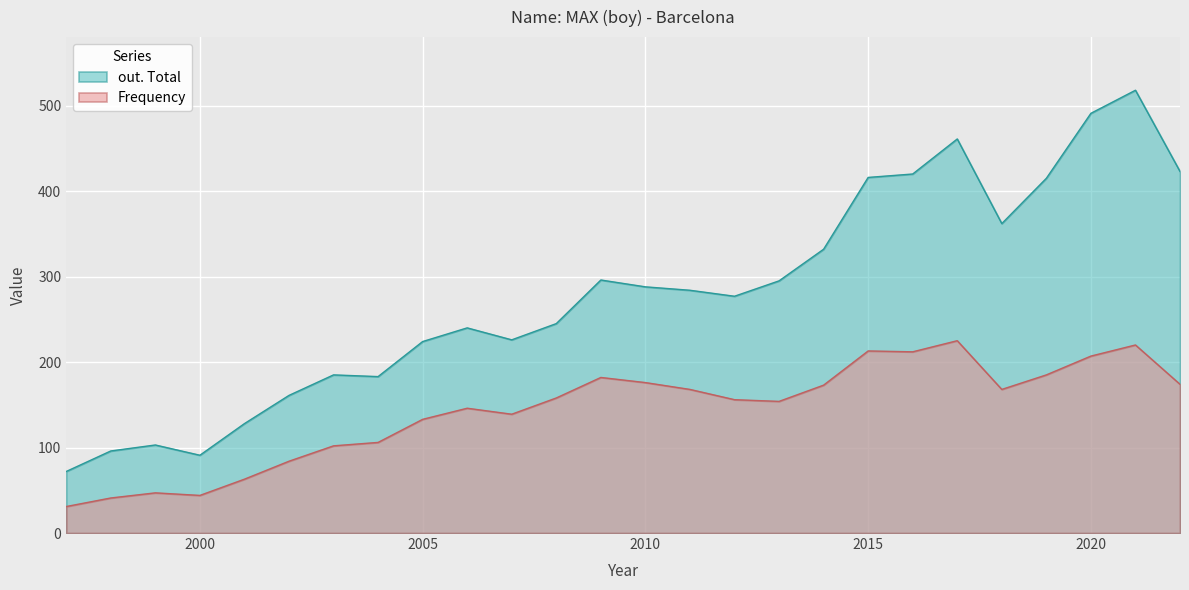

Count the number of data series in this chart.

2